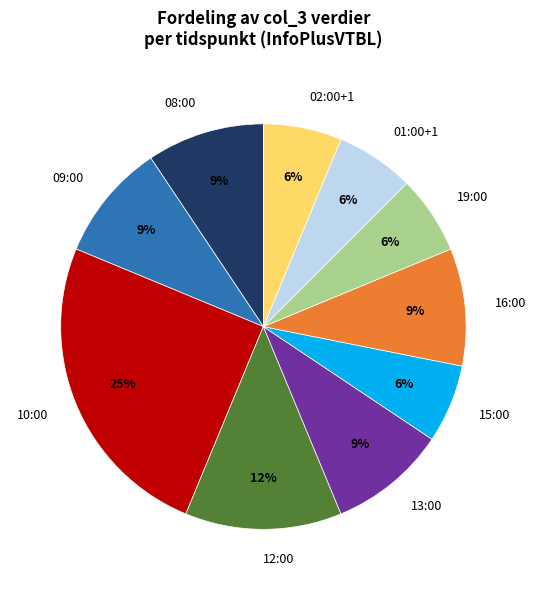

True or false: 08:00 accounts for 9% of the total.

True